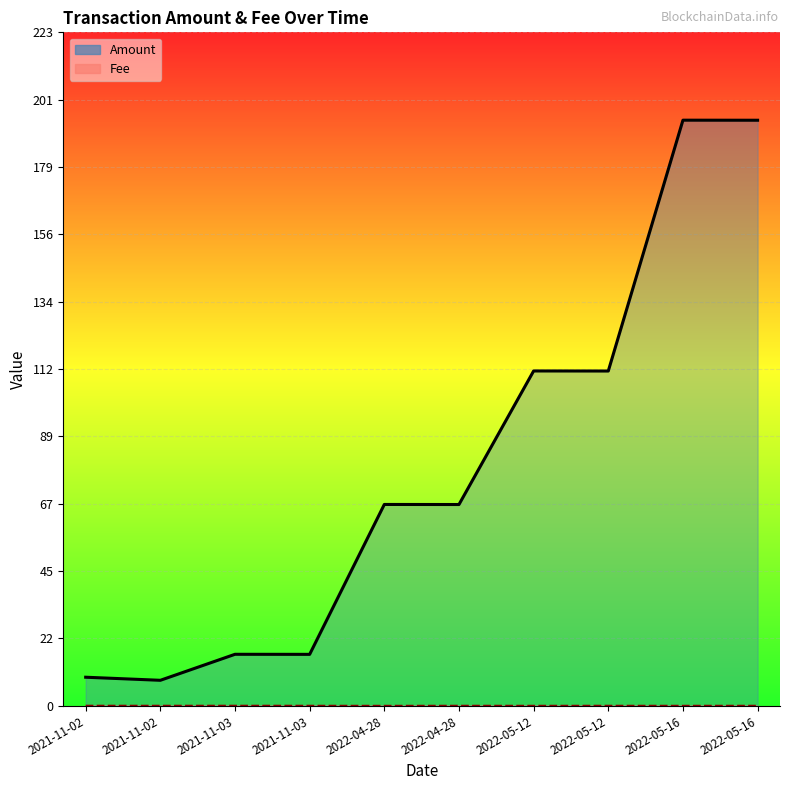

Rank the series at 2021-11-02 from highest to lowest value.

Amount, Fee